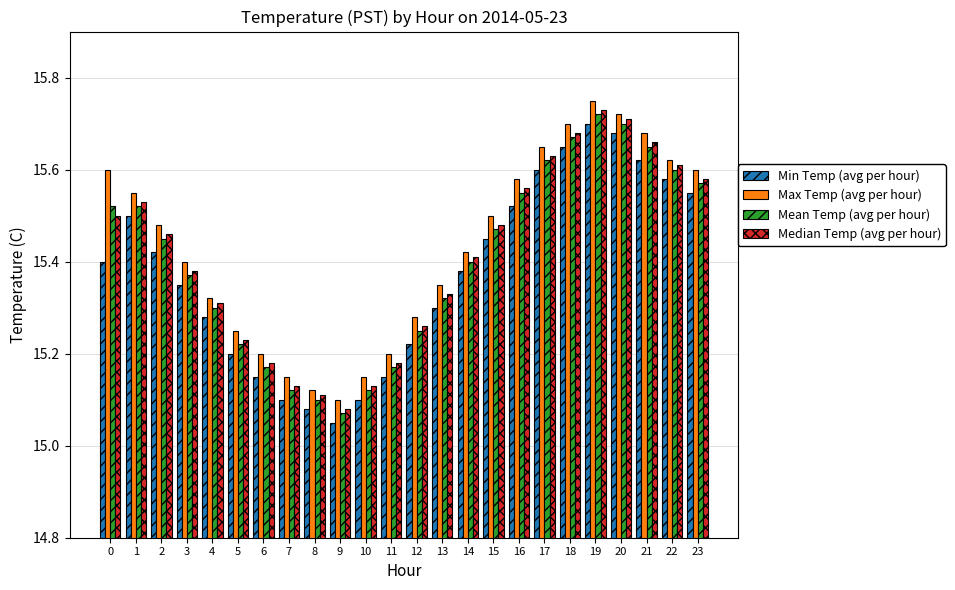

At which category is the sum across all series the highest?

19